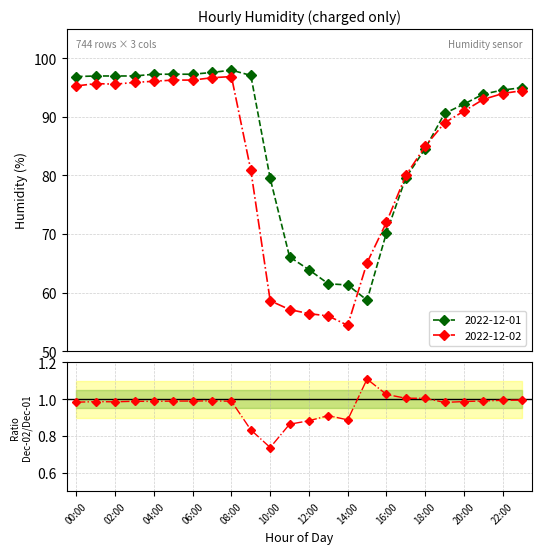

What is the lowest value of the 2022-12-01 series?

58.7